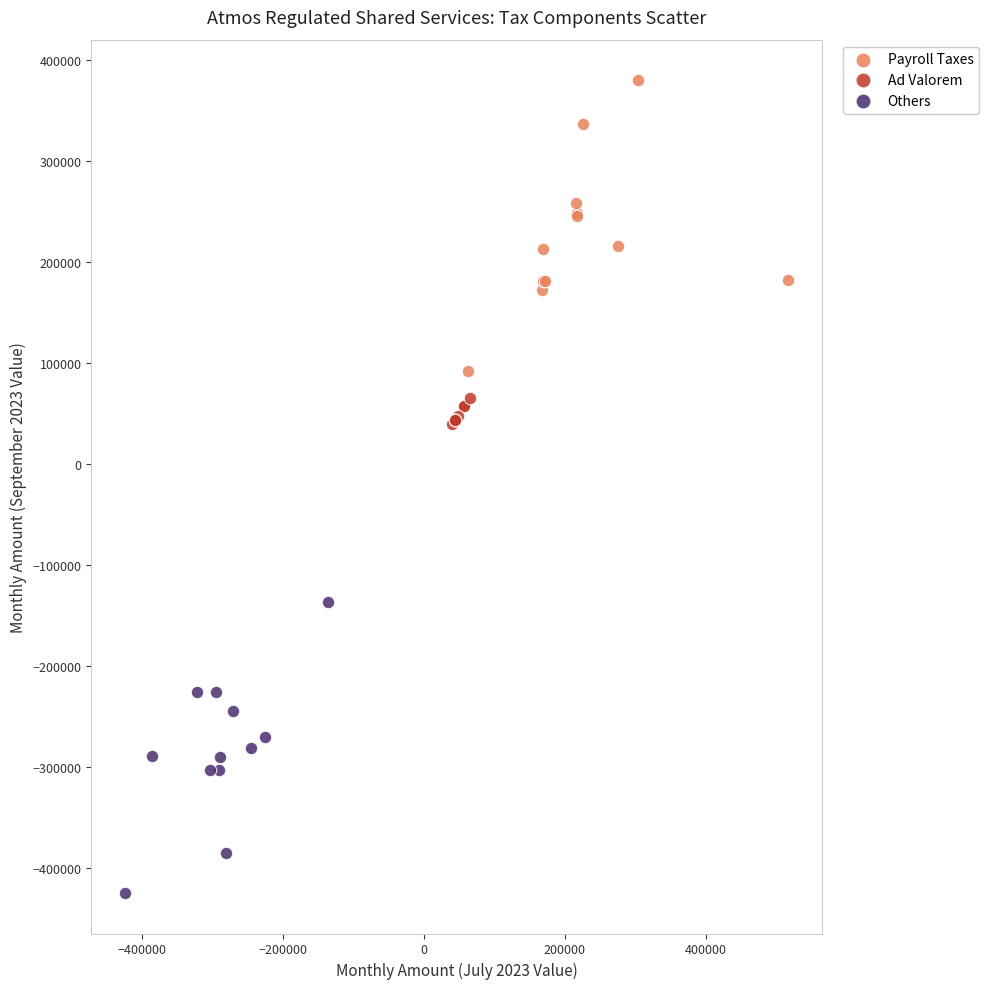

Which series contains the lowest Y value?

Others